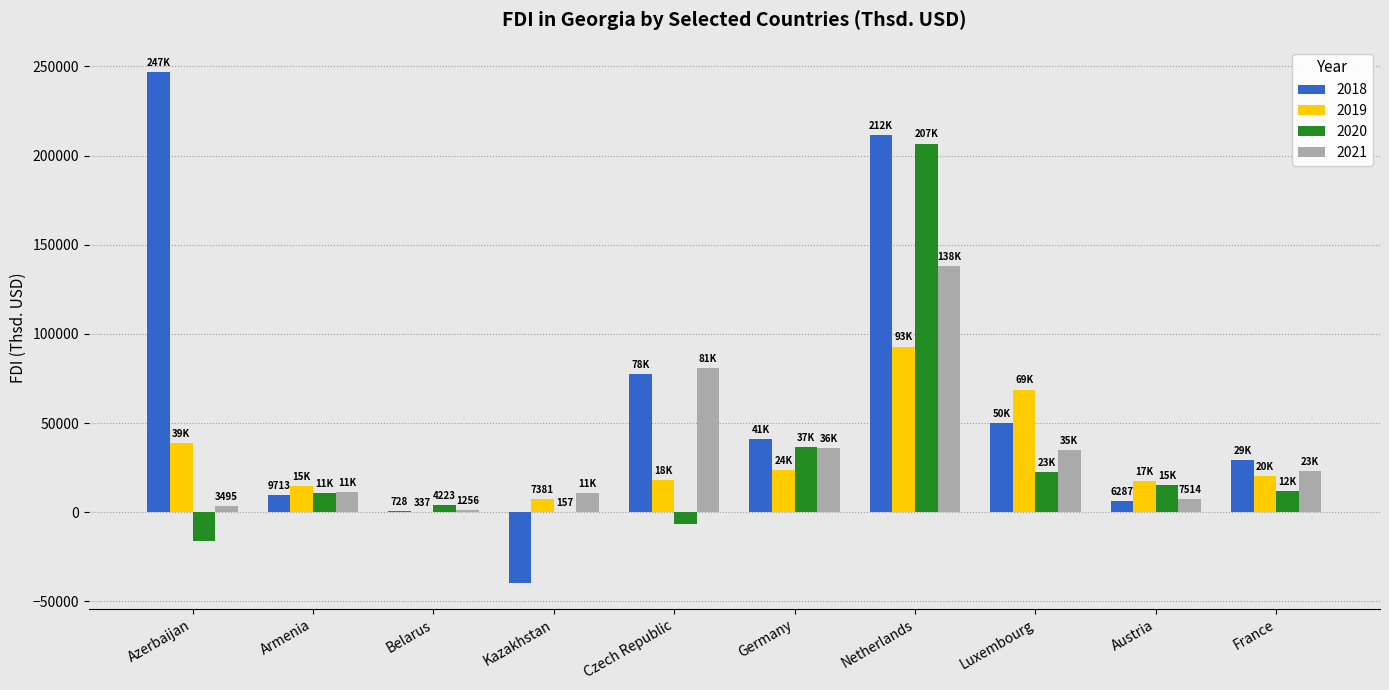

What is the approximate value of 2020 at Netherlands?

206759.1